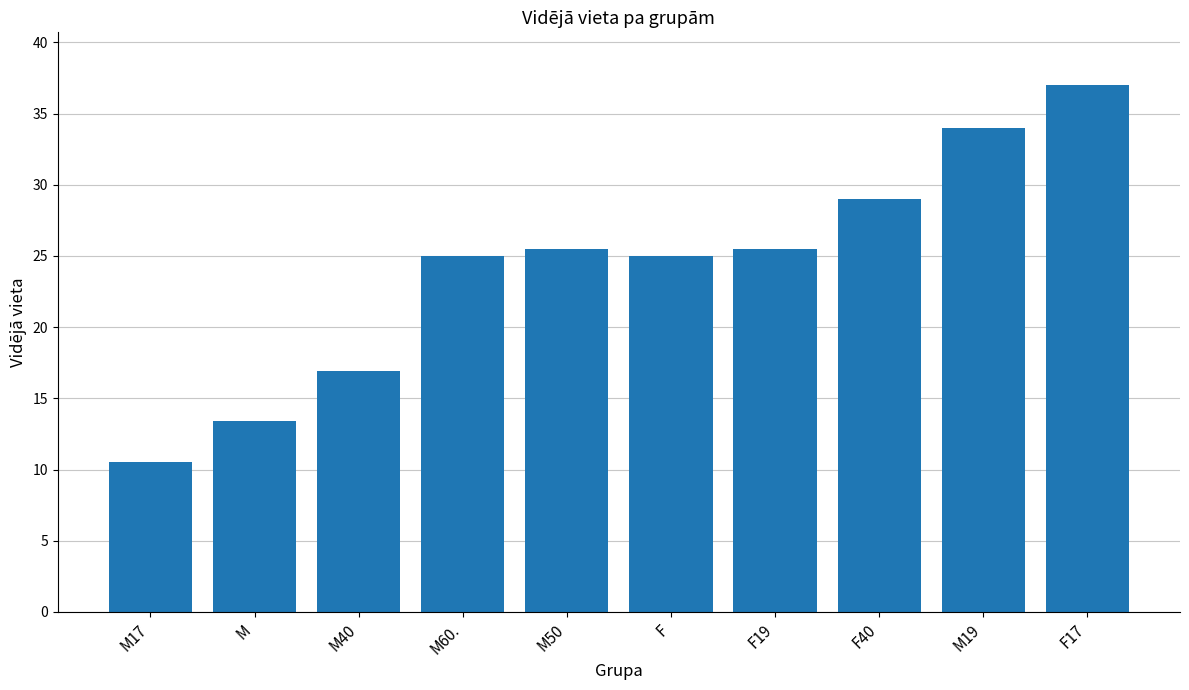

How many bars are there in total?

10